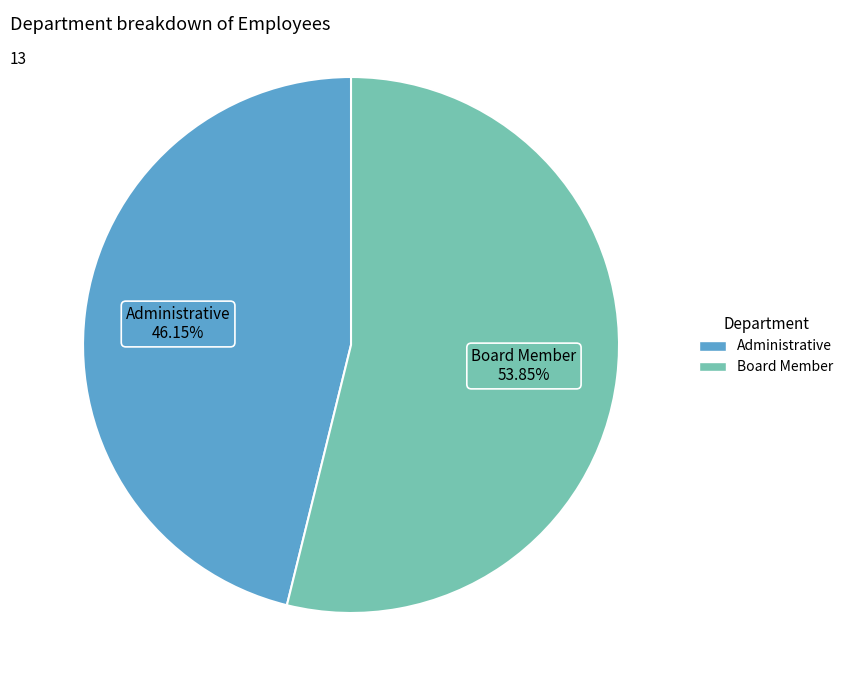

What is the ratio of the value at Administrative to the value at Board Member?

0.9